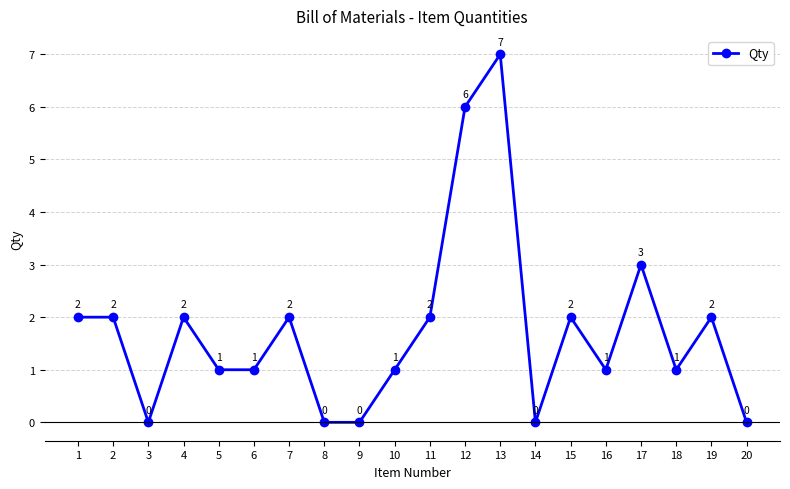

What is the change in value from 5 to 12?

+5